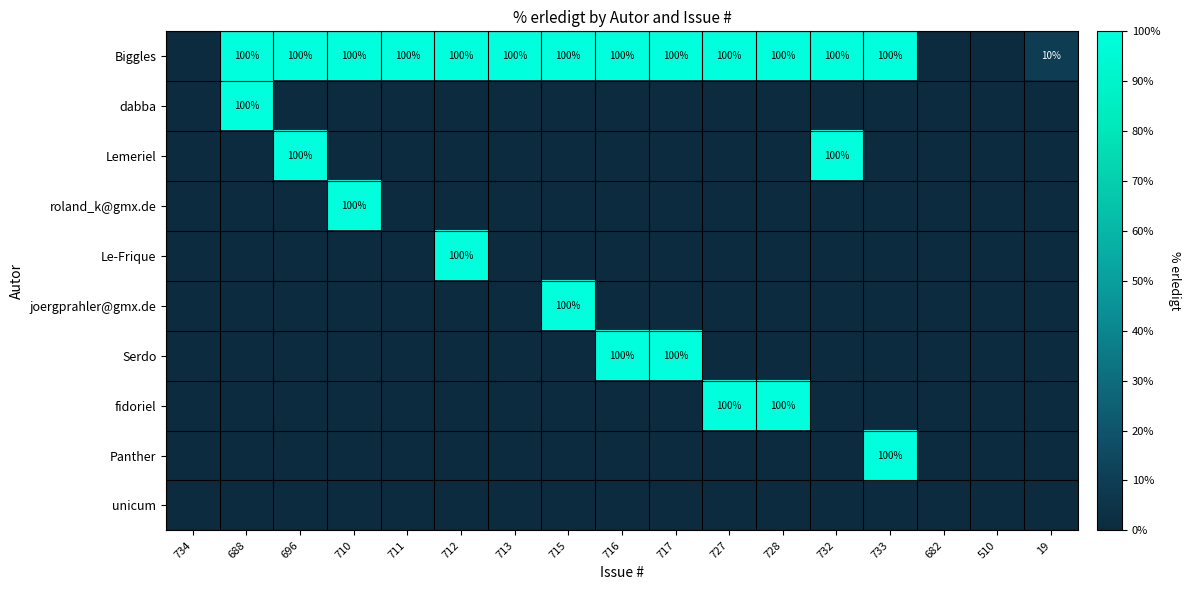

The value of Panther at 733 is 68. True or false?

False